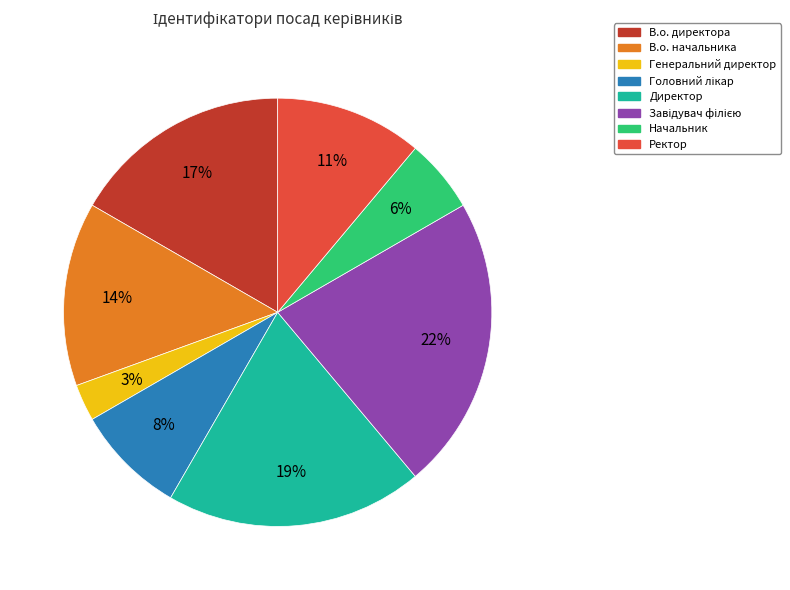

Does В.о. директора account for over 50% of the chart?

No